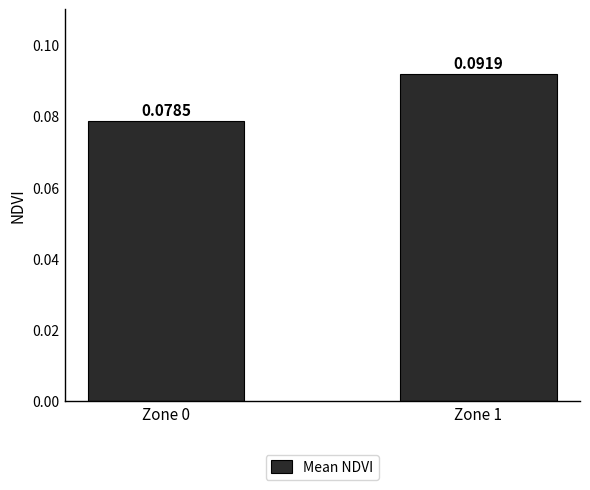

Rank the categories by value from lowest to highest.

Zone 0, Zone 1